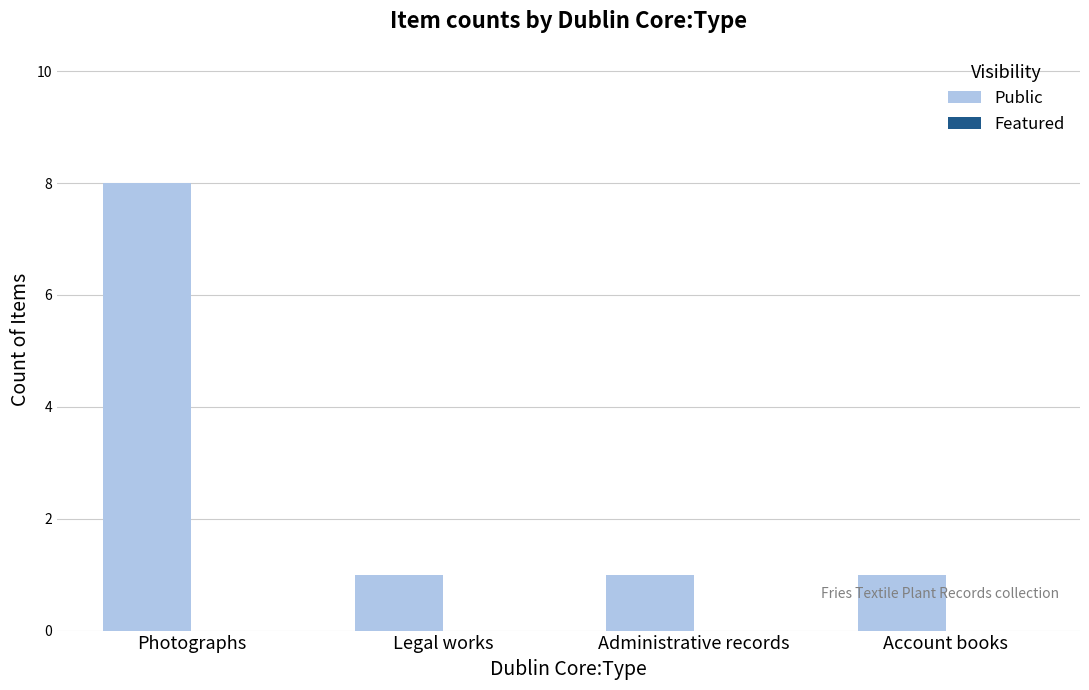

The value at Administrative records is 0. True or false?

False